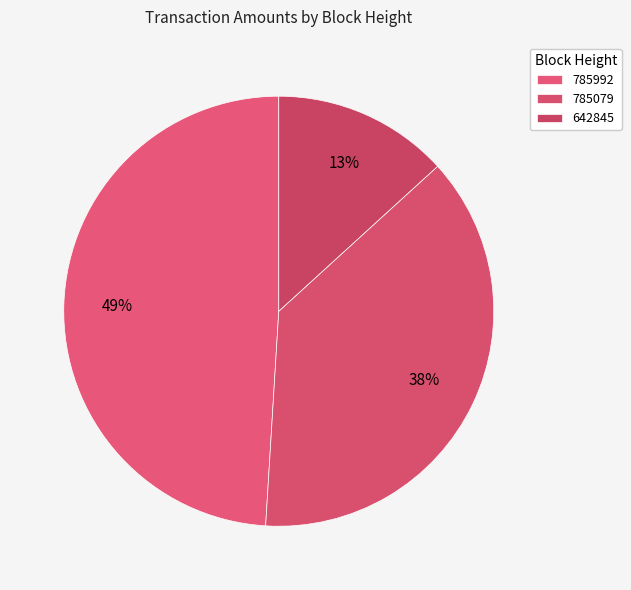

True or false: 785079 accounts for 38% of the total.

True